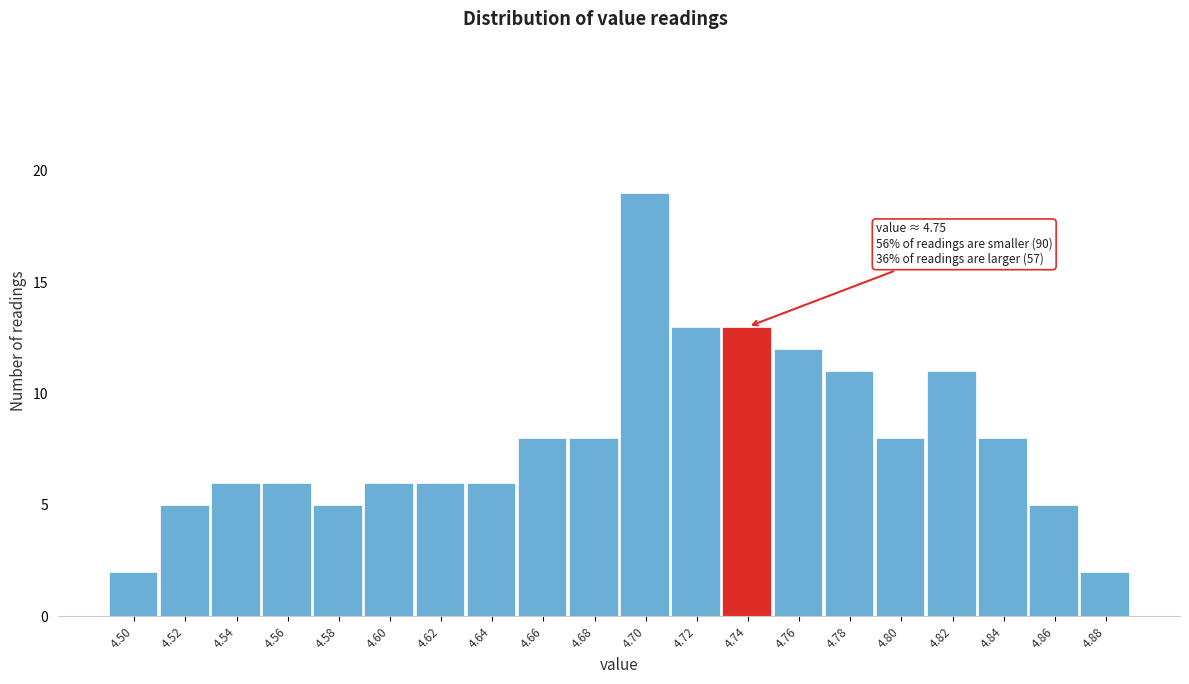

Reading left to right, what are all the values shown in this chart?

2	5	6	6	5	6	6	6	8	8	19	13	13	12	11	8	11	8	5	2